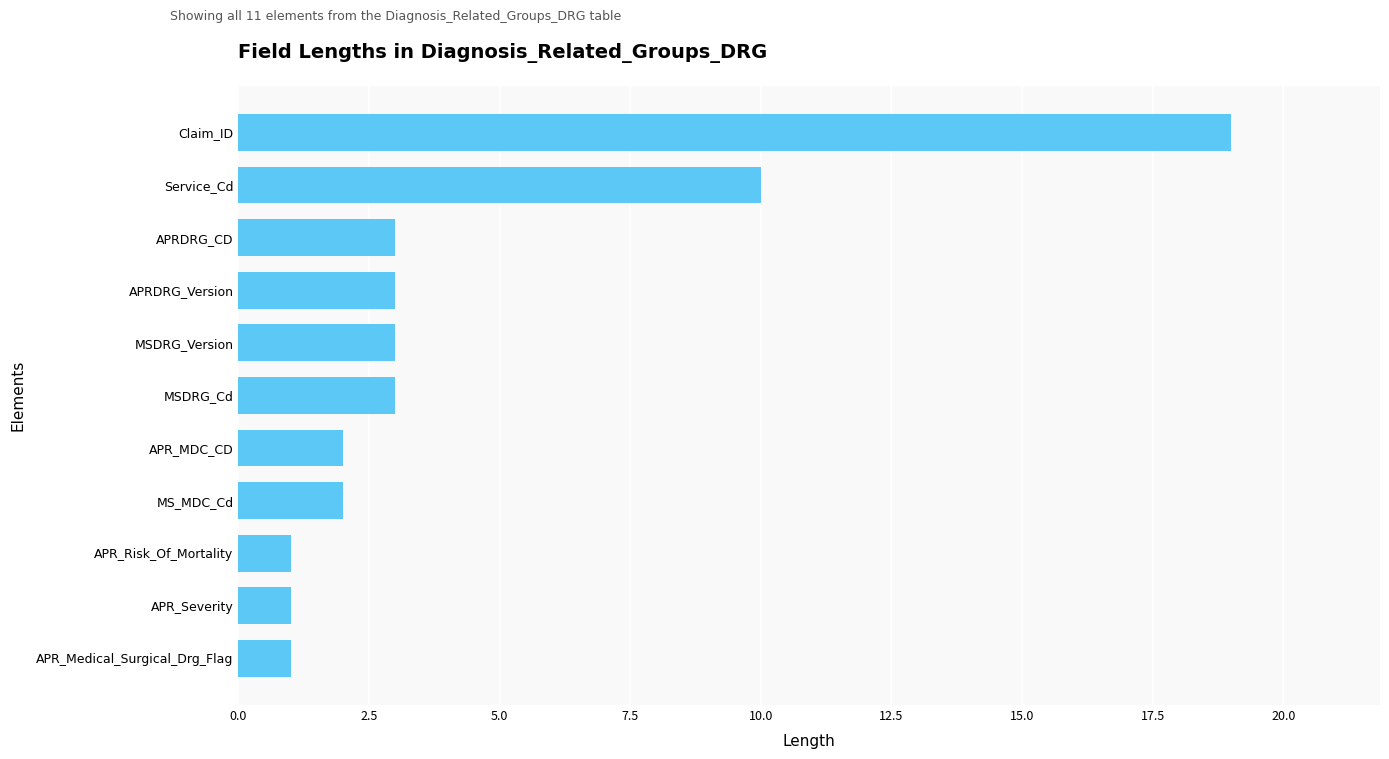

Reading bottom to top, transcribe all the data shown in this chart.

1	1	1	2	2	3	3	3	3	10	19